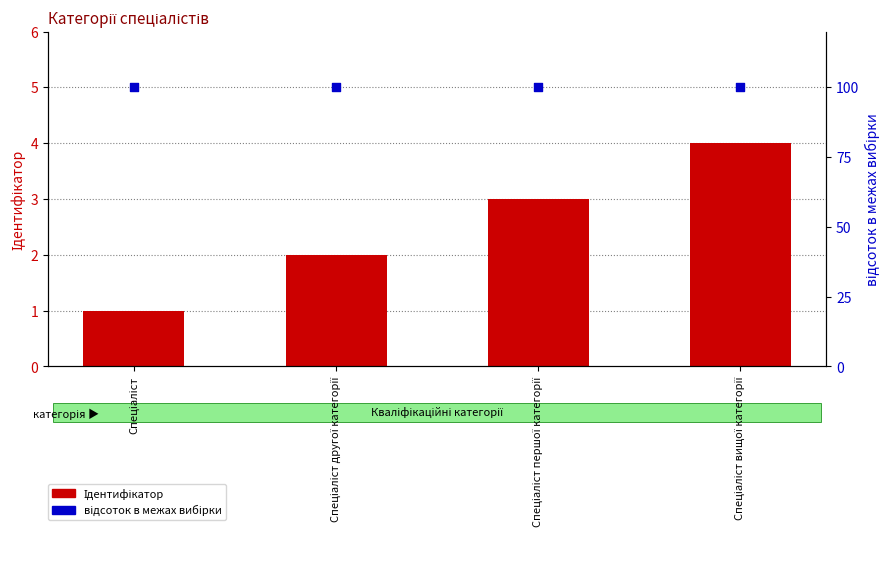

What are all the series names shown in the legend?

Ідентифікатор, відсоток в межах вибірки